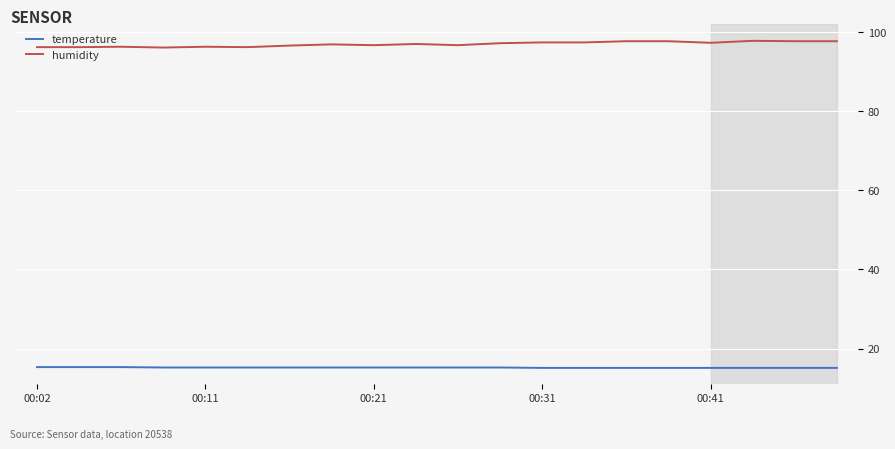

True or false: temperature and humidity cross at least once.

False